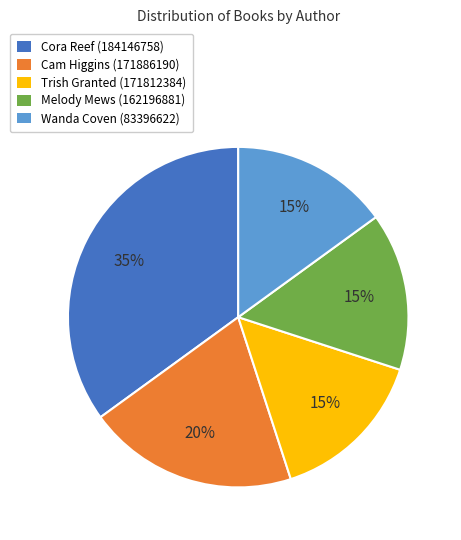

Combined, do Wanda Coven (83396622) and Melody Mews (162196881) account for over 50%?

No